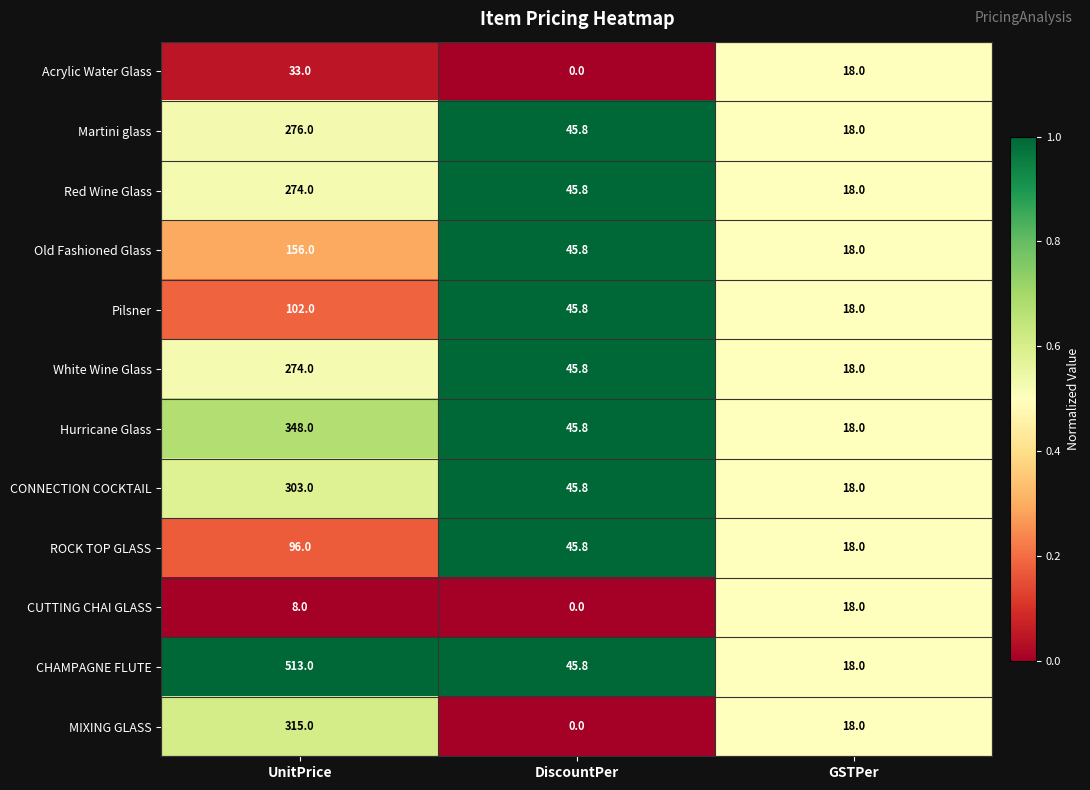

How many distinct data groups are displayed?

12